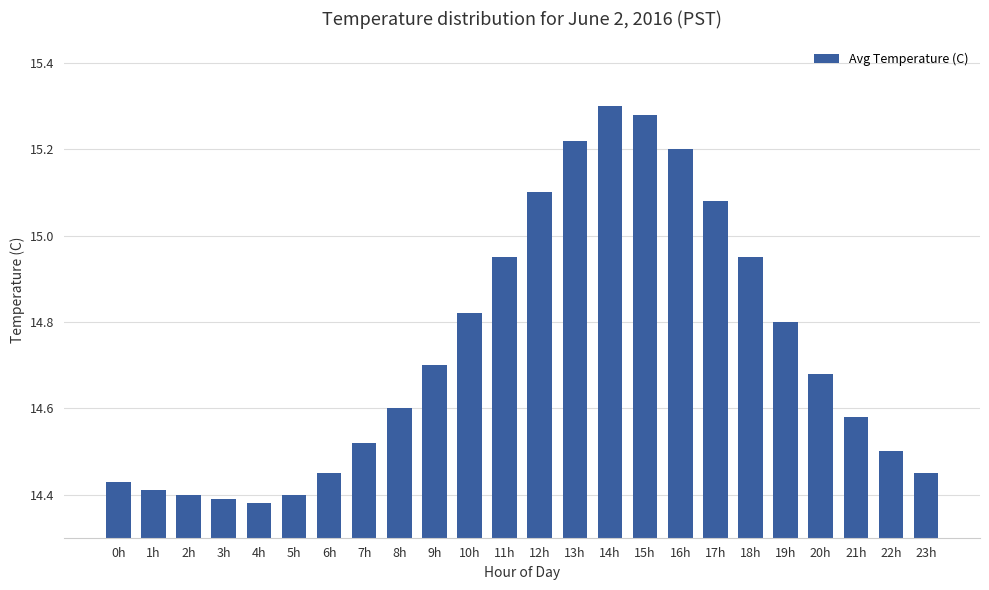

The chart shows a value of 21.6 at 7h. True or false?

False